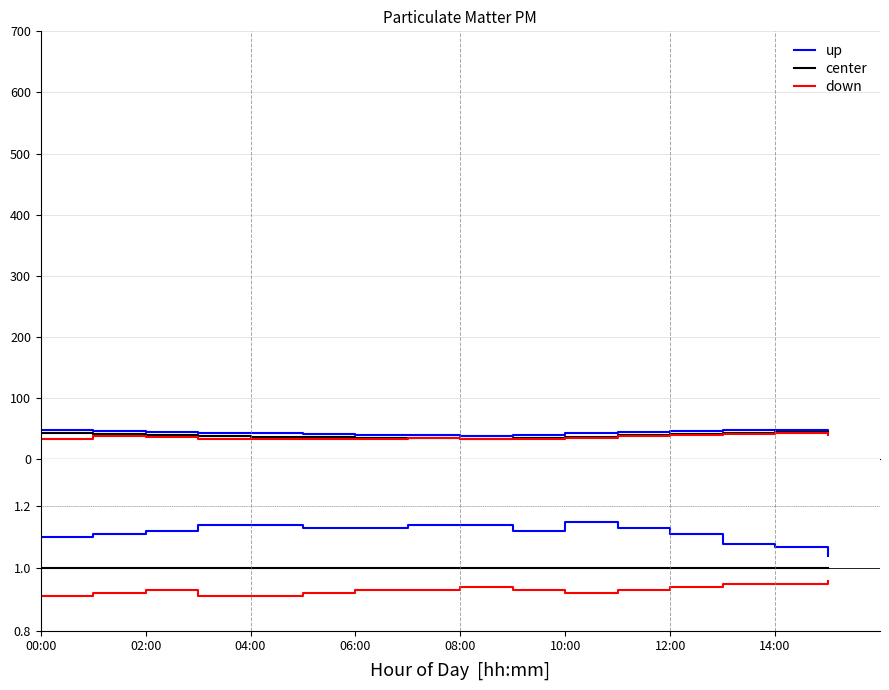

What is the total value across all series at 10:00?

3.1